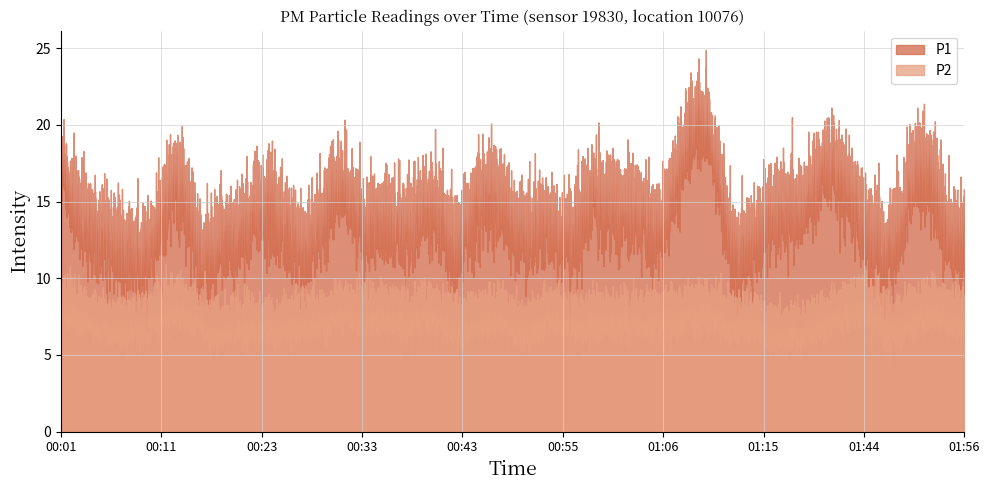

What is the difference between the second highest and second lowest values in the P2 series?

1.6